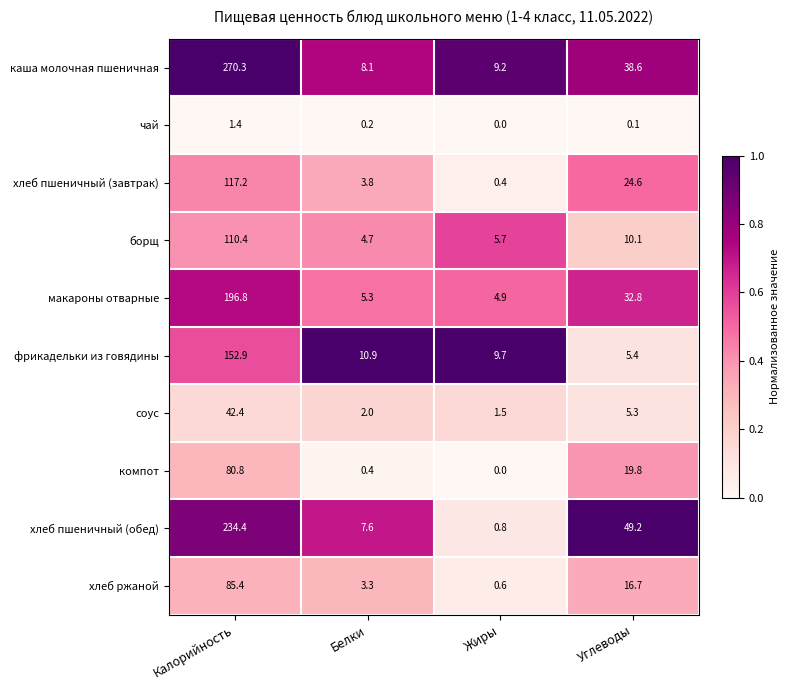

What is the average value of the соус series?

12.8